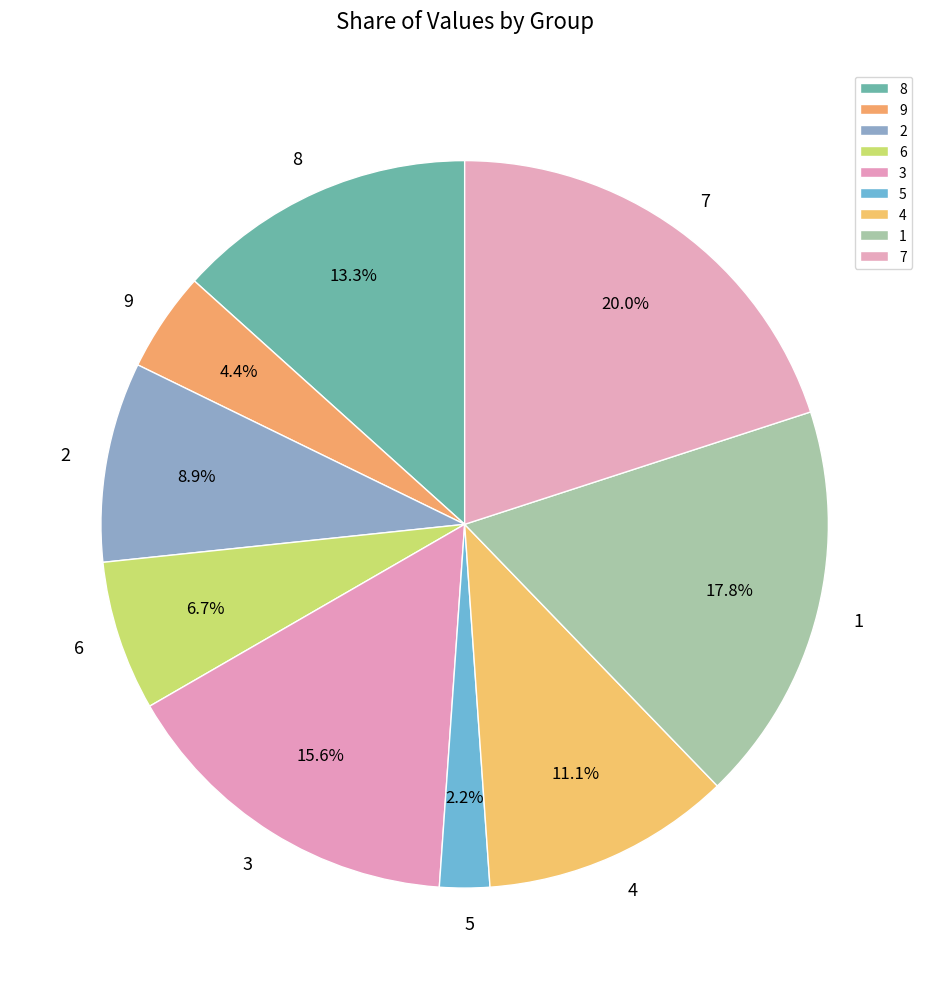

True or false: 7 accounts for 3% of the total.

False